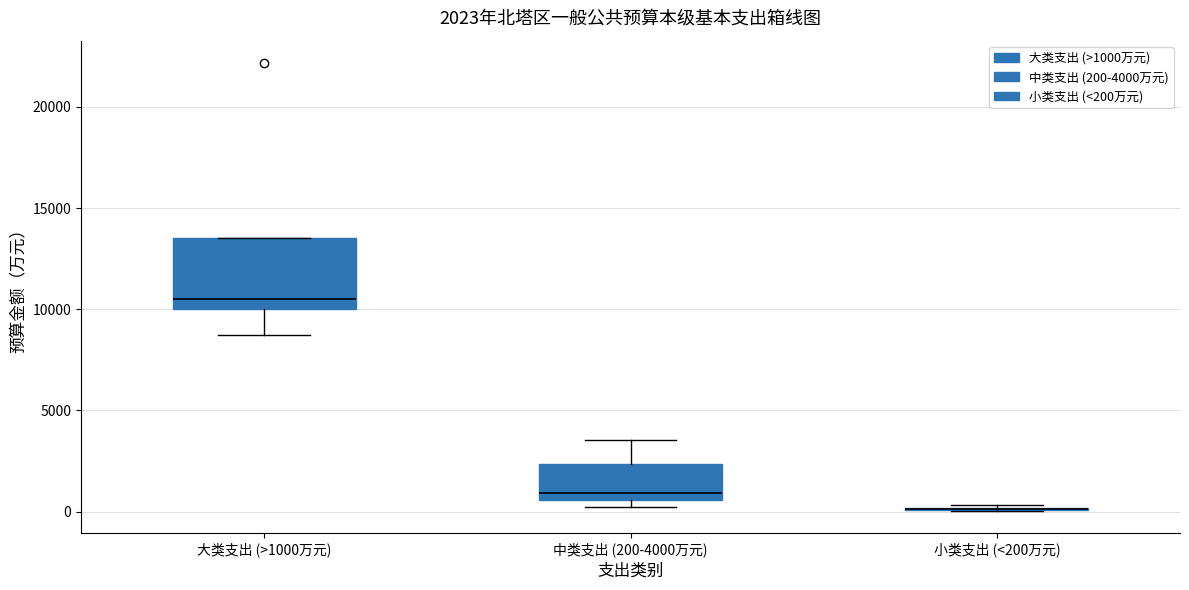

Which box is the tallest, from its lower edge to its upper edge?

大类支出 (>1000万元)